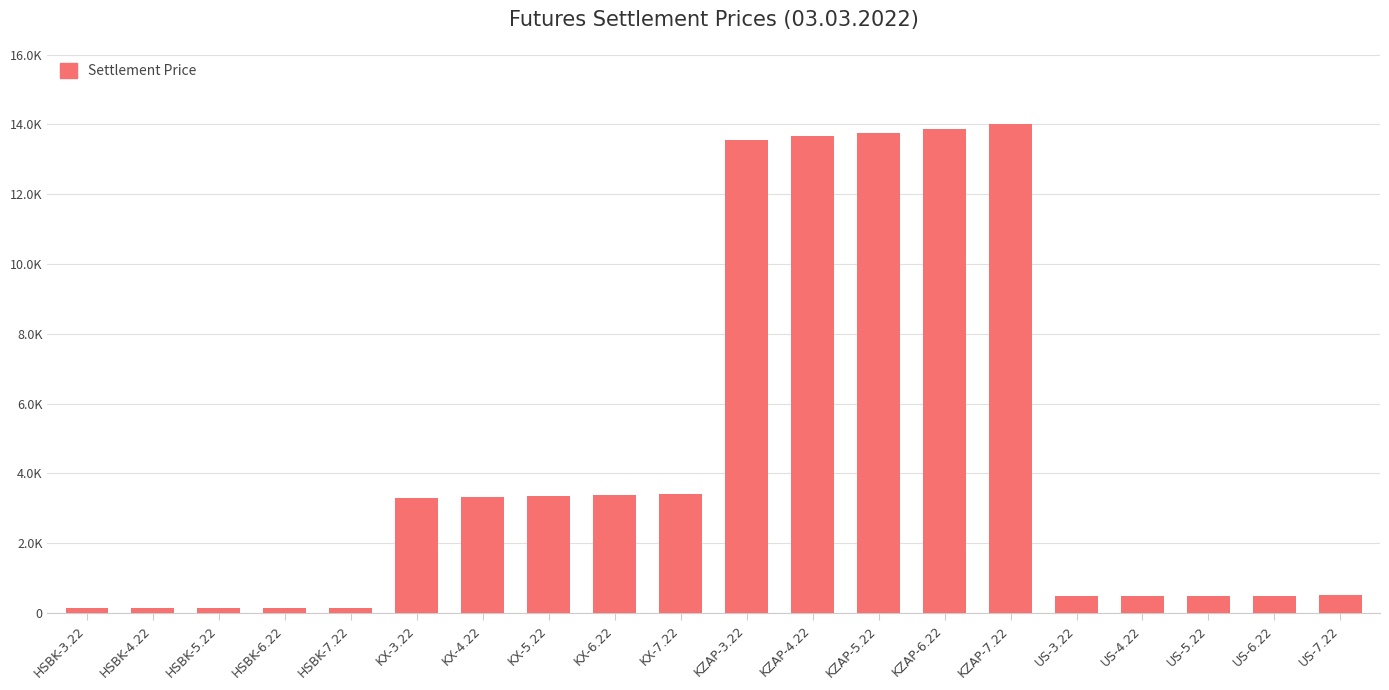

What is the change in value from KZAP-7.22 to US-4.22?

-13509.8